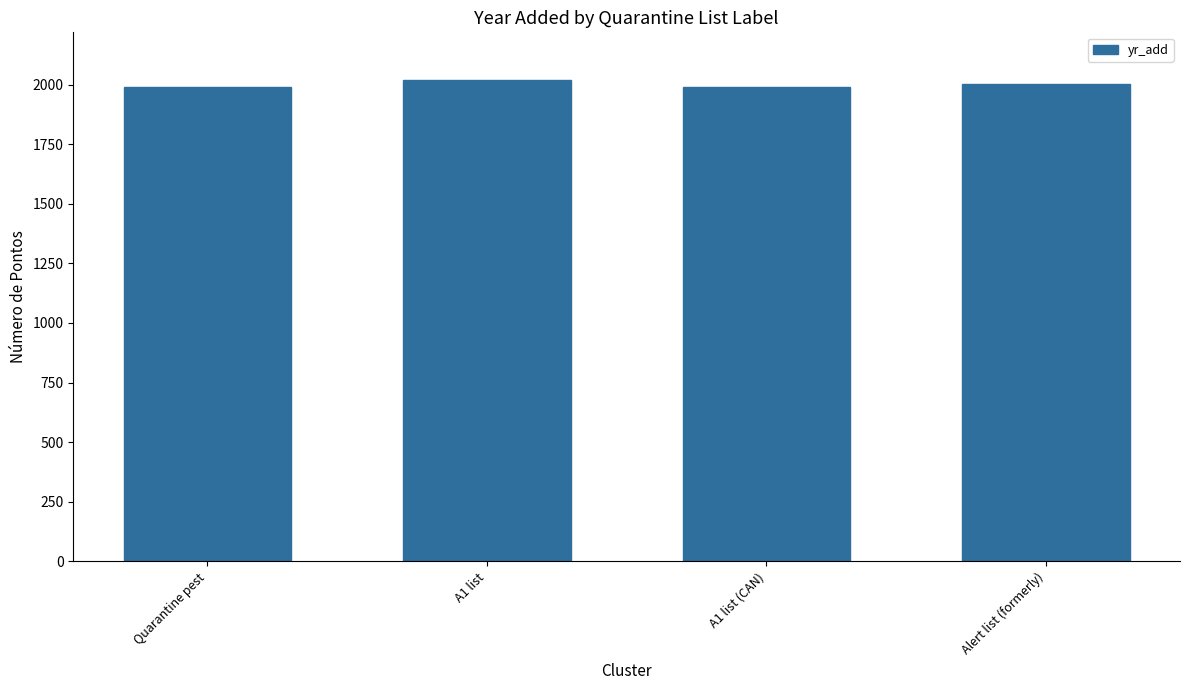

How many data points does each series have?

4